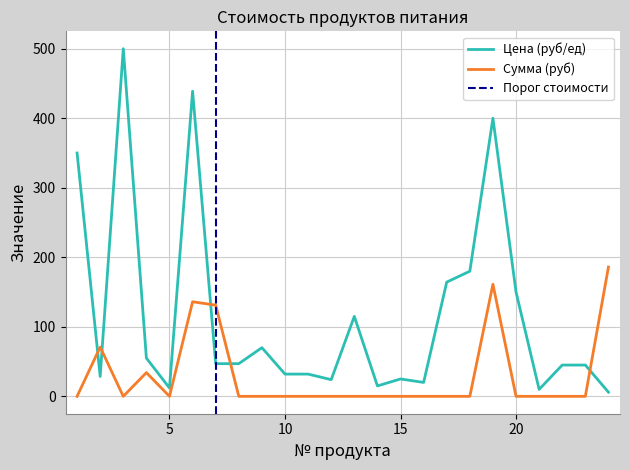

What is the value of the Цена (руб/ед) point at the 8th from the left?

47.0